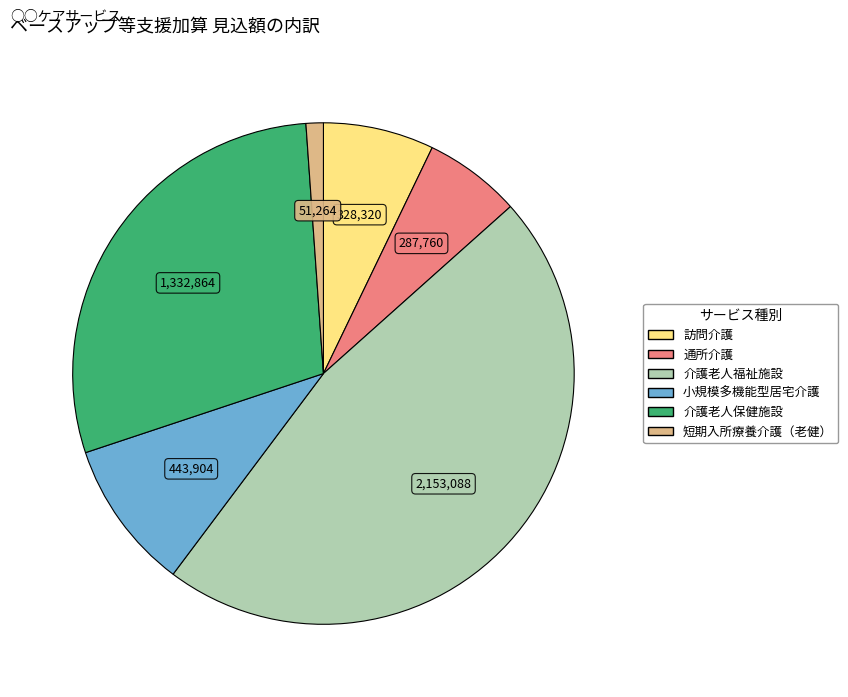

Do 小規模多機能型居宅介護 and 短期入所療養介護（老健） together represent more than half of the pie?

No